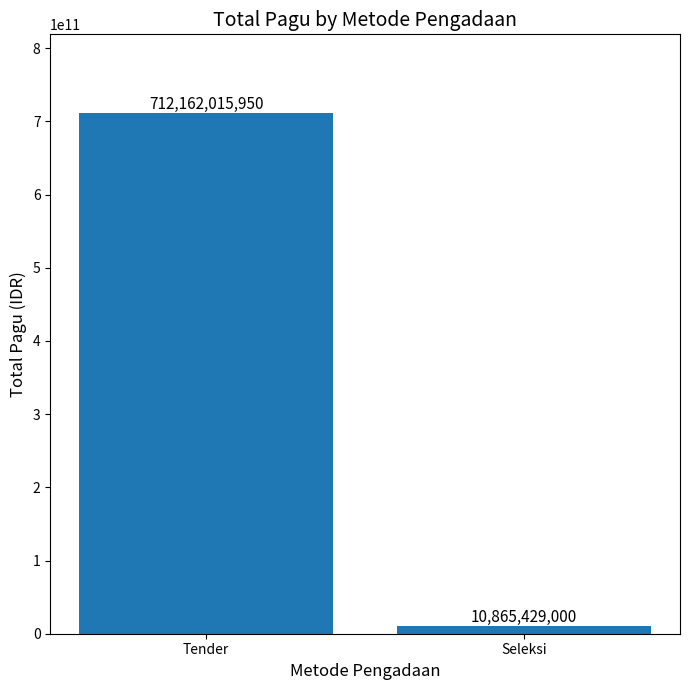

How many bars are there in total?

2